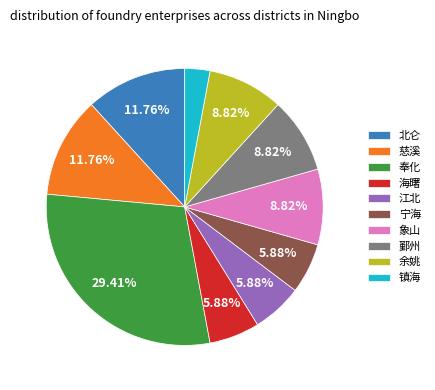

True or false: 宁海 accounts for 1% of the total.

False